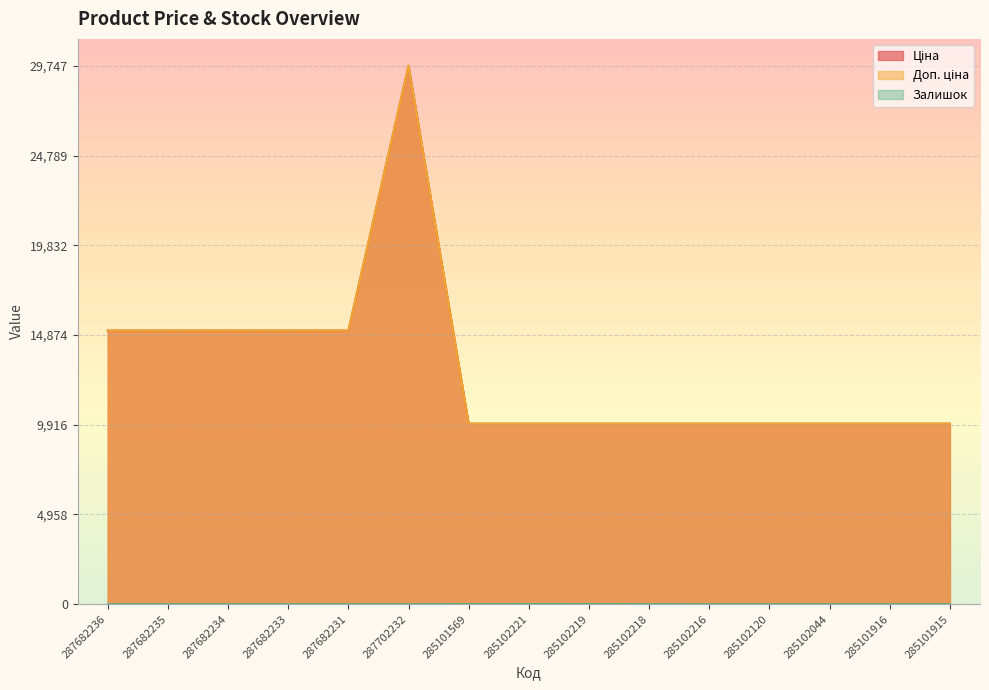

True or false: Ціна and Залишок cross at least once.

False